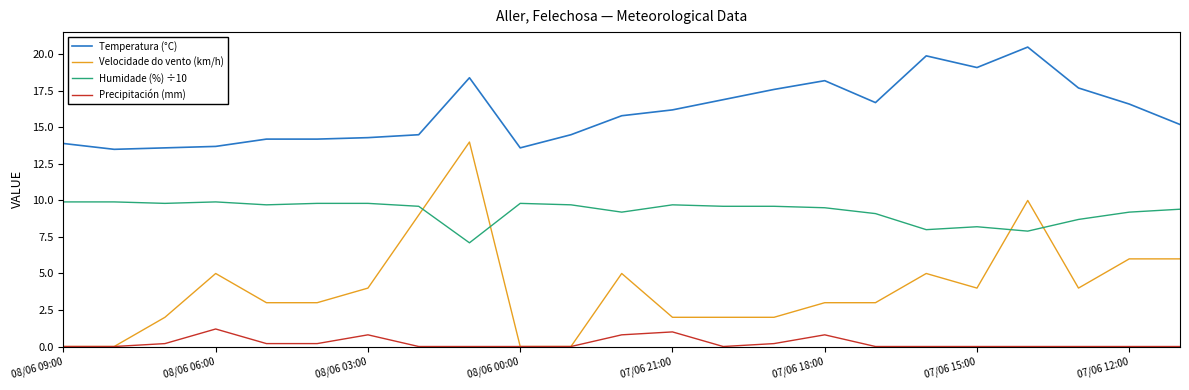

Reading left to right, transcribe all the data shown in this chart.

Temperatura (°C): 13.9	13.5	13.6	13.7	14.2	14.2	14.3	14.5	18.4	13.6	14.5	15.8	16.2	16.9	17.6	18.2	16.7	19.9	19.1	20.5	17.7	16.6	15.2
Velocidade do vento (km/h): 0.0	0.0	2.0	5.0	3.0	3.0	4.0	9.0	14.0	0.0	0.0	5.0	2.0	2.0	2.0	3.0	3.0	5.0	4.0	10.0	4.0	6.0	6.0
Humidade (%) ÷10: 9.9	9.9	9.8	9.9	9.7	9.8	9.8	9.6	7.1	9.8	9.7	9.2	9.7	9.6	9.6	9.5	9.1	8.0	8.2	7.9	8.7	9.2	9.4
Precipitación (mm): 0.0	0.0	0.2	1.2	0.2	0.2	0.8	0.0	0.0	0.0	0.0	0.8	1.0	0.0	0.2	0.8	0.0	0.0	0.0	0.0	0.0	0.0	0.0